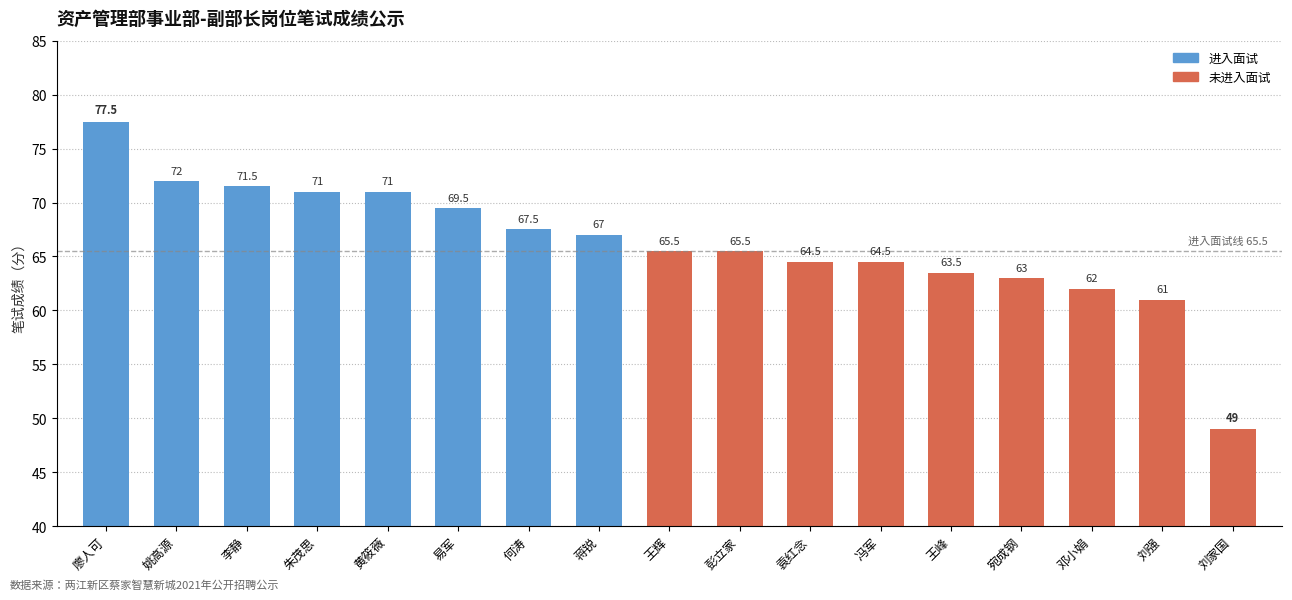

Which has a higher value, 冯军 or 邓小娟?

冯军